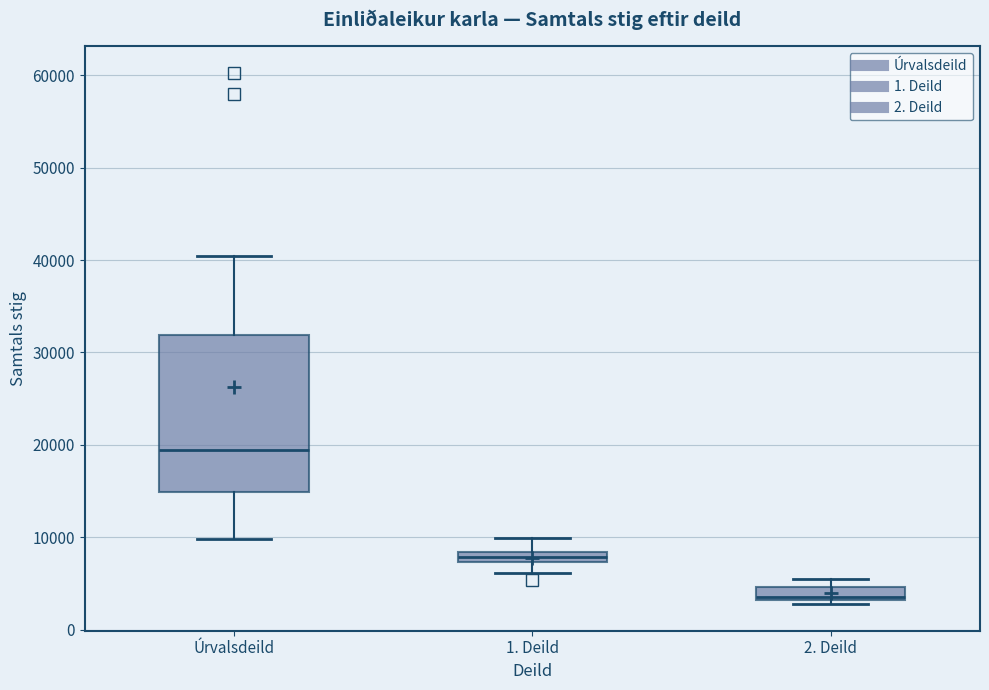

Where is the upper edge of the box for 2. Deild on the y-axis? The values are not printed on the chart, so give them approximately, as read against the axis.

5000